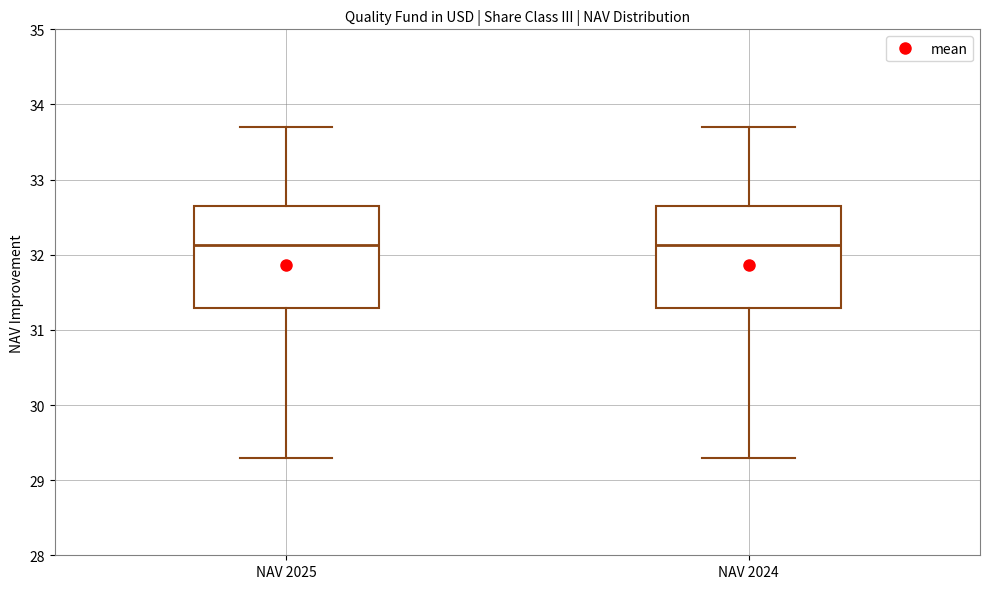

Reading left to right, transcribe this box plot: for each box, give where its median line is, the range the box spans, and where its two whiskers end, as read against the y-axis. The values are not printed on the chart, so give them approximately, as read against the axis.

NAV 2025: median 32.1, box 31.3 to 32.7, whiskers 29.3 to 33.7
NAV 2024: median 32.1, box 31.3 to 32.7, whiskers 29.3 to 33.7